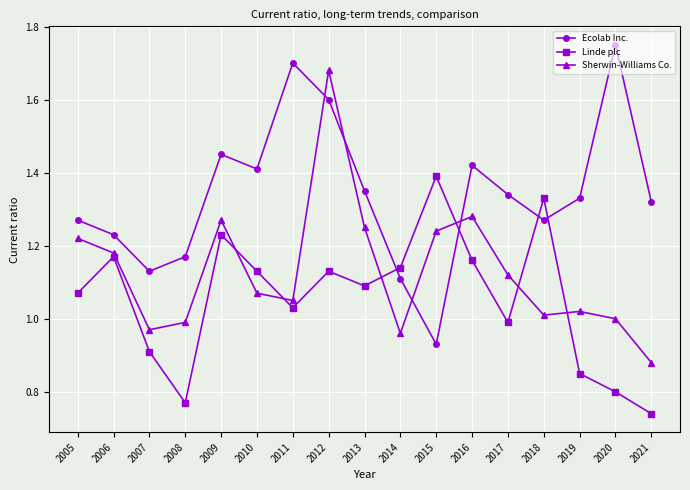

How many lines are shown in the chart?

3